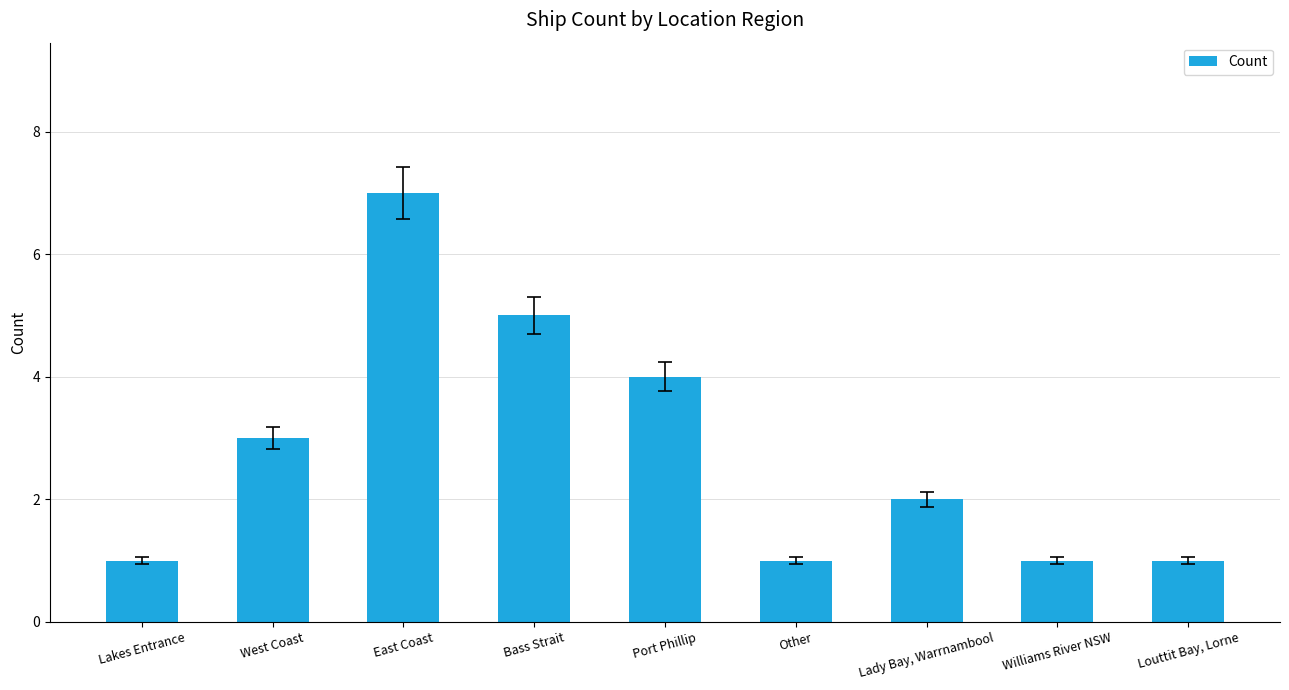

What is the approximate value at East Coast?

7